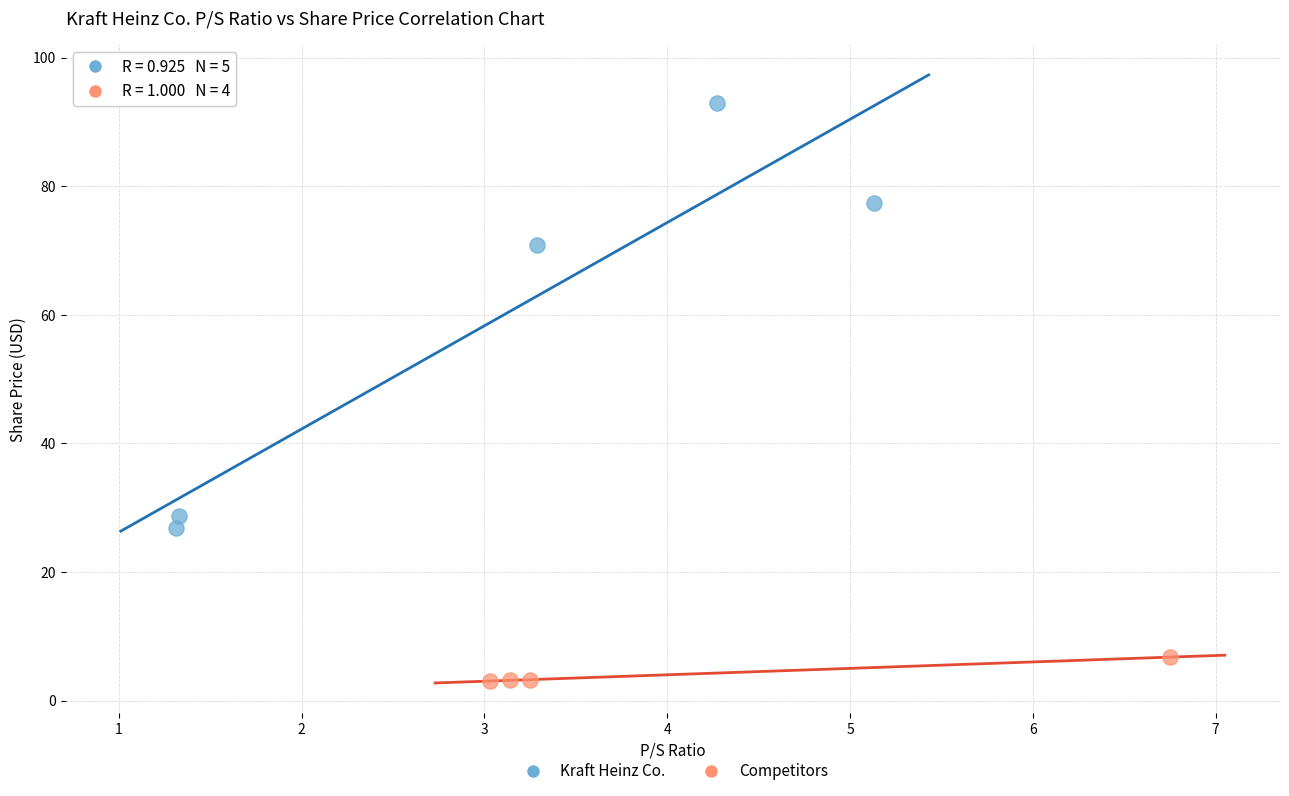

Which series contains the highest Y value?

Kraft Heinz Co.